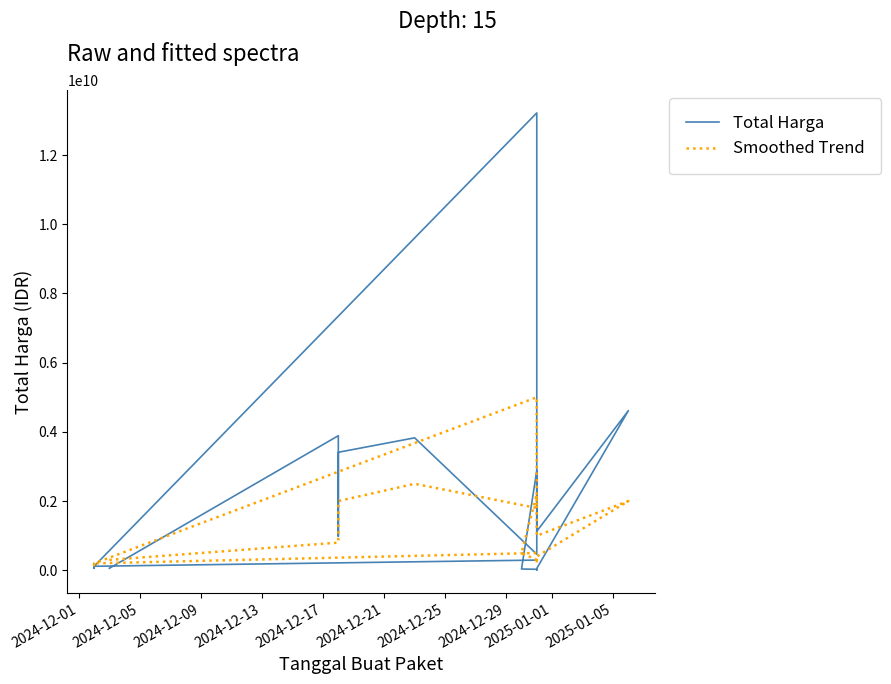

Rank the series by their maximum value, from lowest to highest.

Smoothed Trend, Total Harga